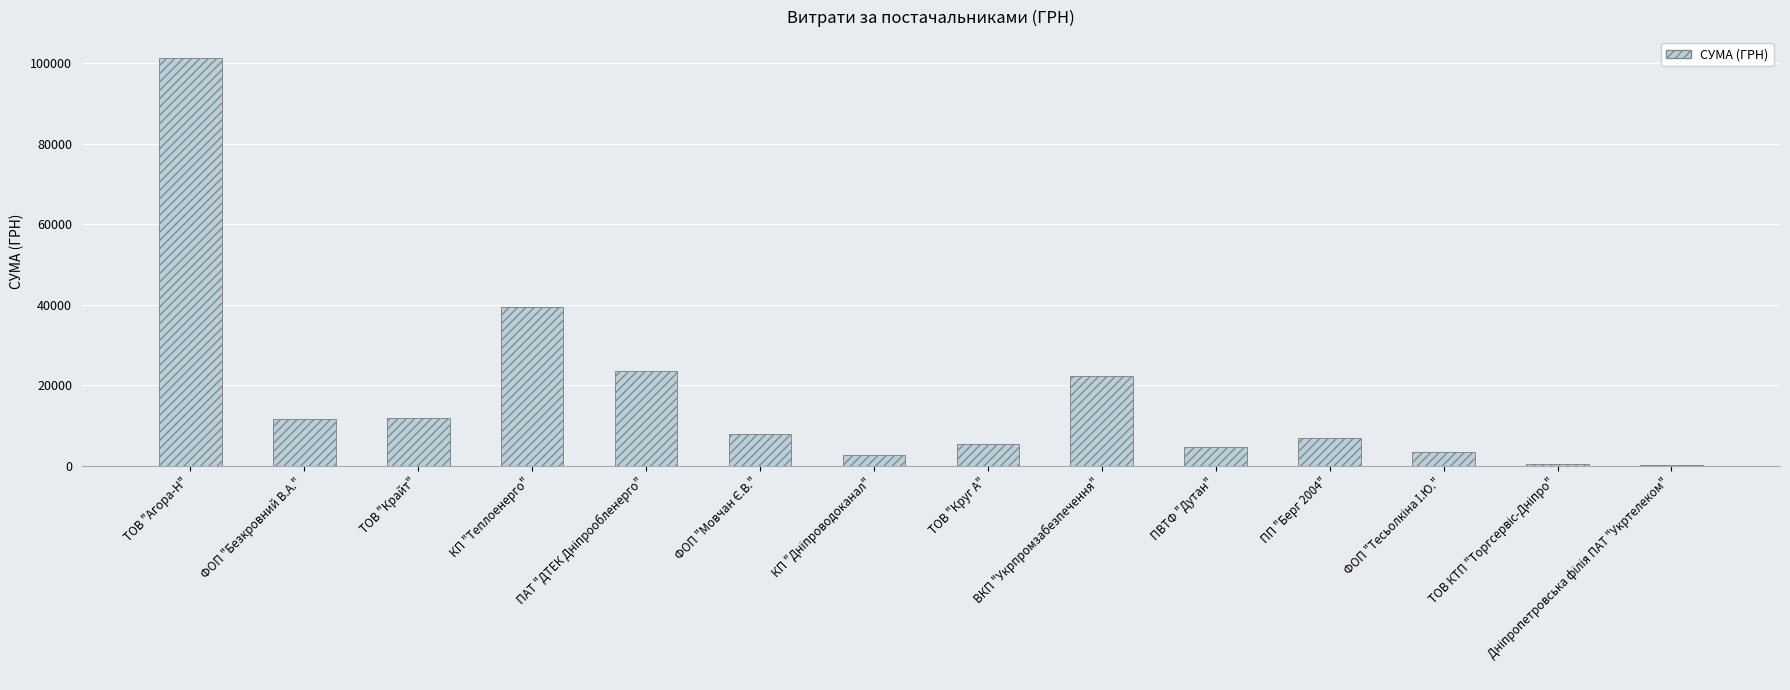

What is the maximum value shown in the chart?

101448.8